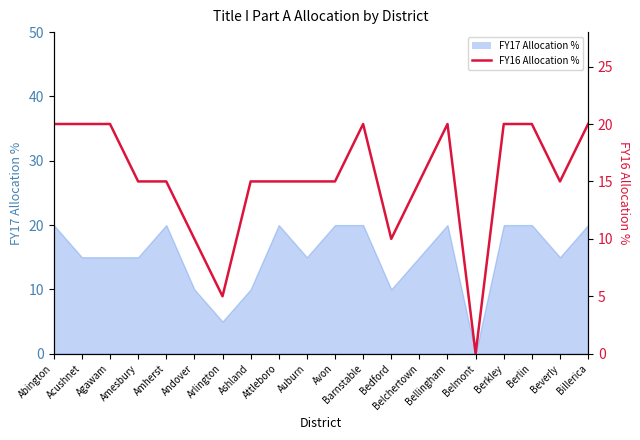

How many points are lower than both their immediate neighbors (excluding endpoints)?

4